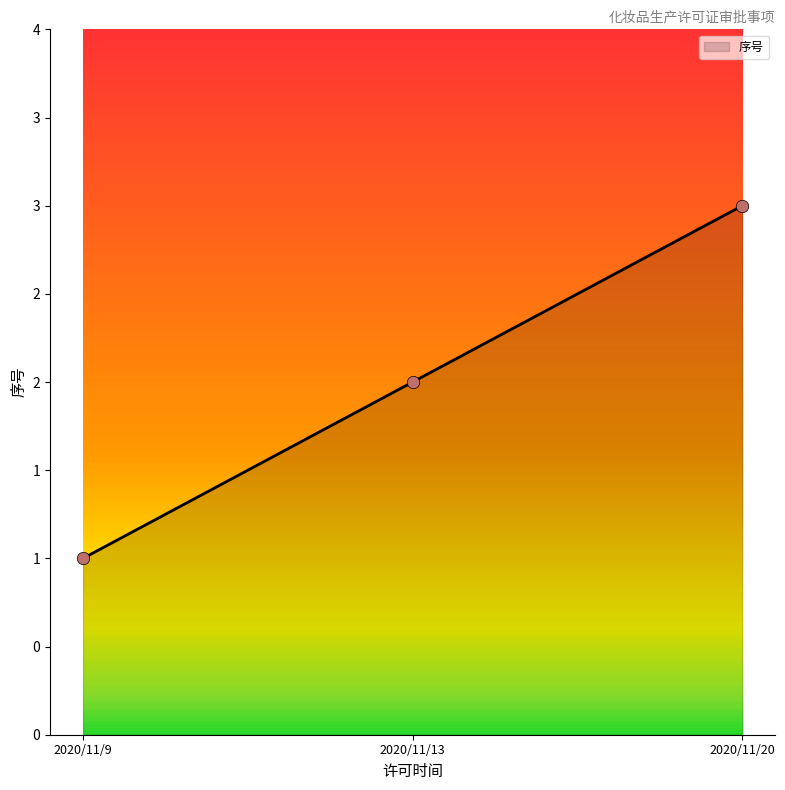

What is the ratio of the value at 2020/11/20 to the value at 2020/11/13?

1.5